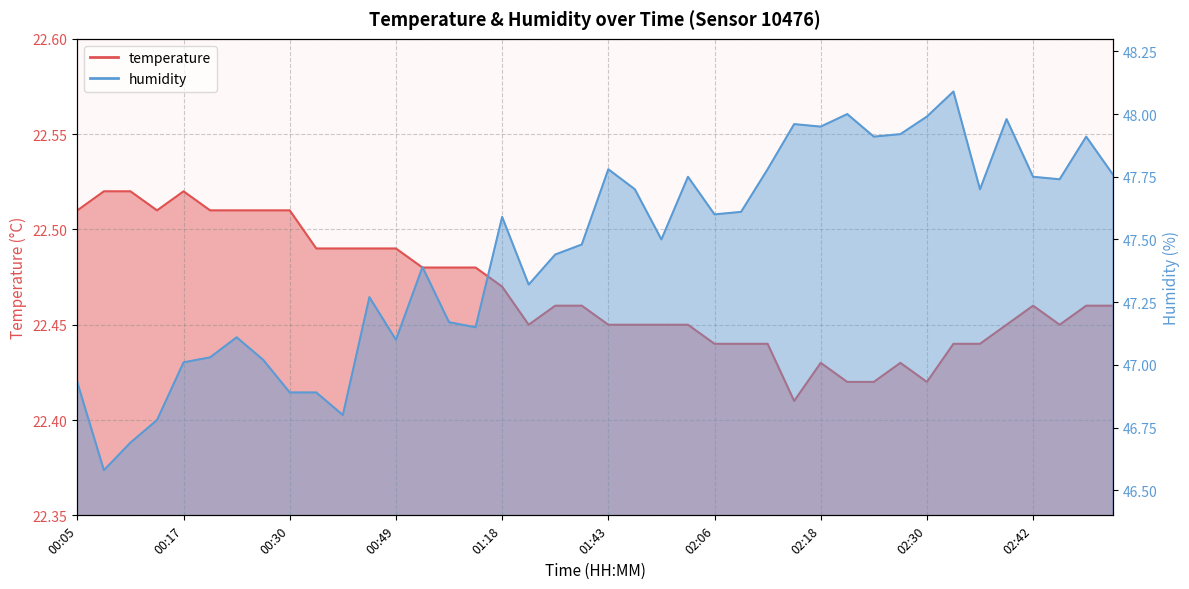

What is the label of the 7th point from the right?

02:33